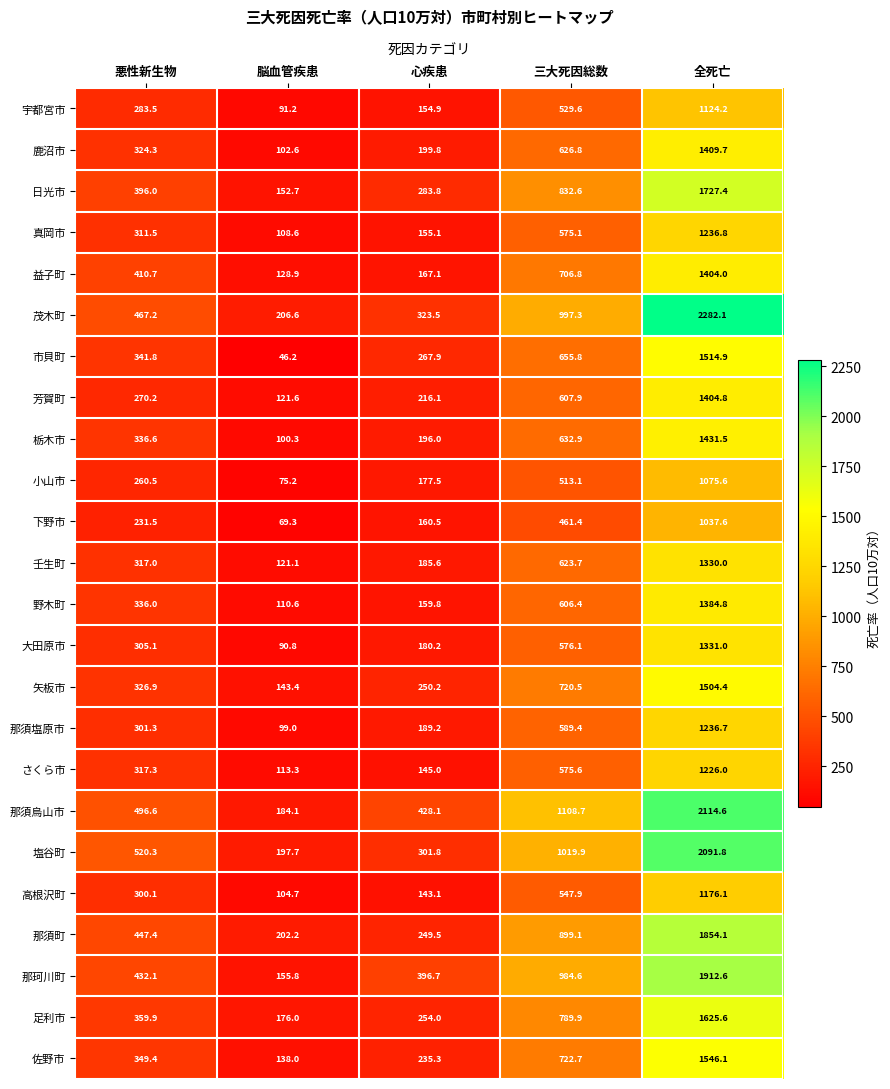

What is the total value across all series at 三大死因総数?

16903.8